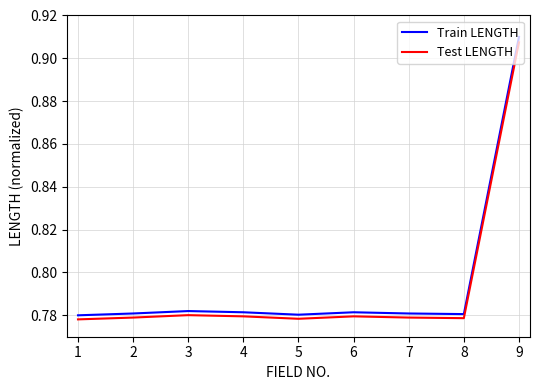

True or false: Train LENGTH and Test LENGTH cross at least once.

False